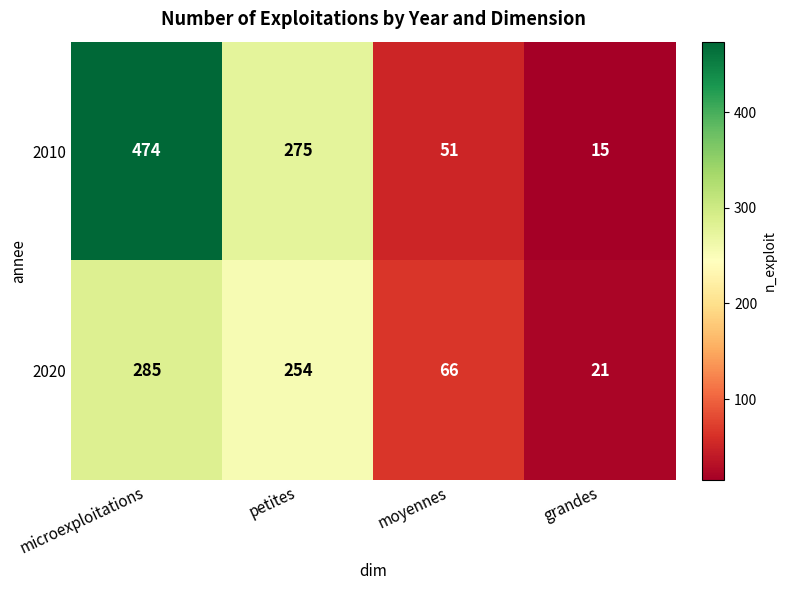

List the labels in order of 2010 value, largest first.

microexploitations, petites, moyennes, grandes